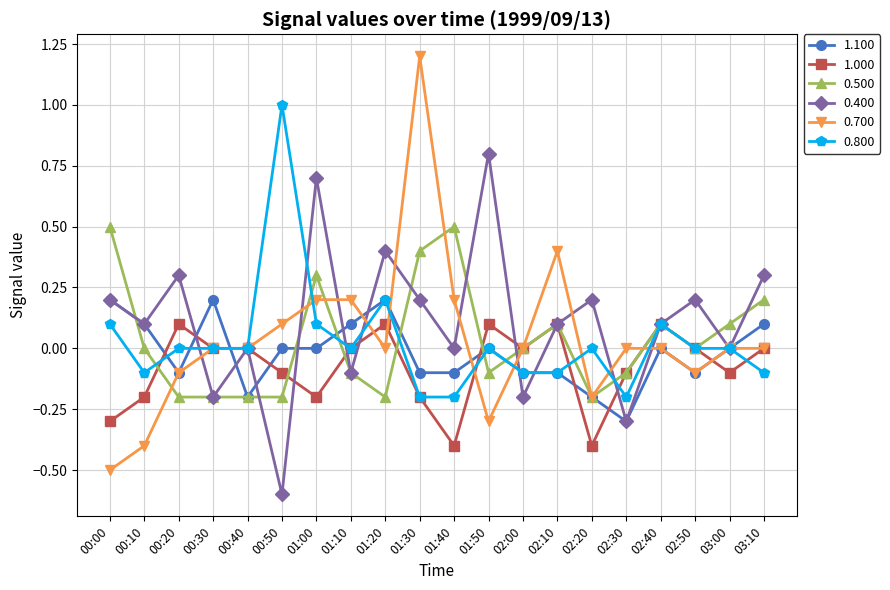

True or false: 0.700 has a value of 0.0 at 00:40.

True